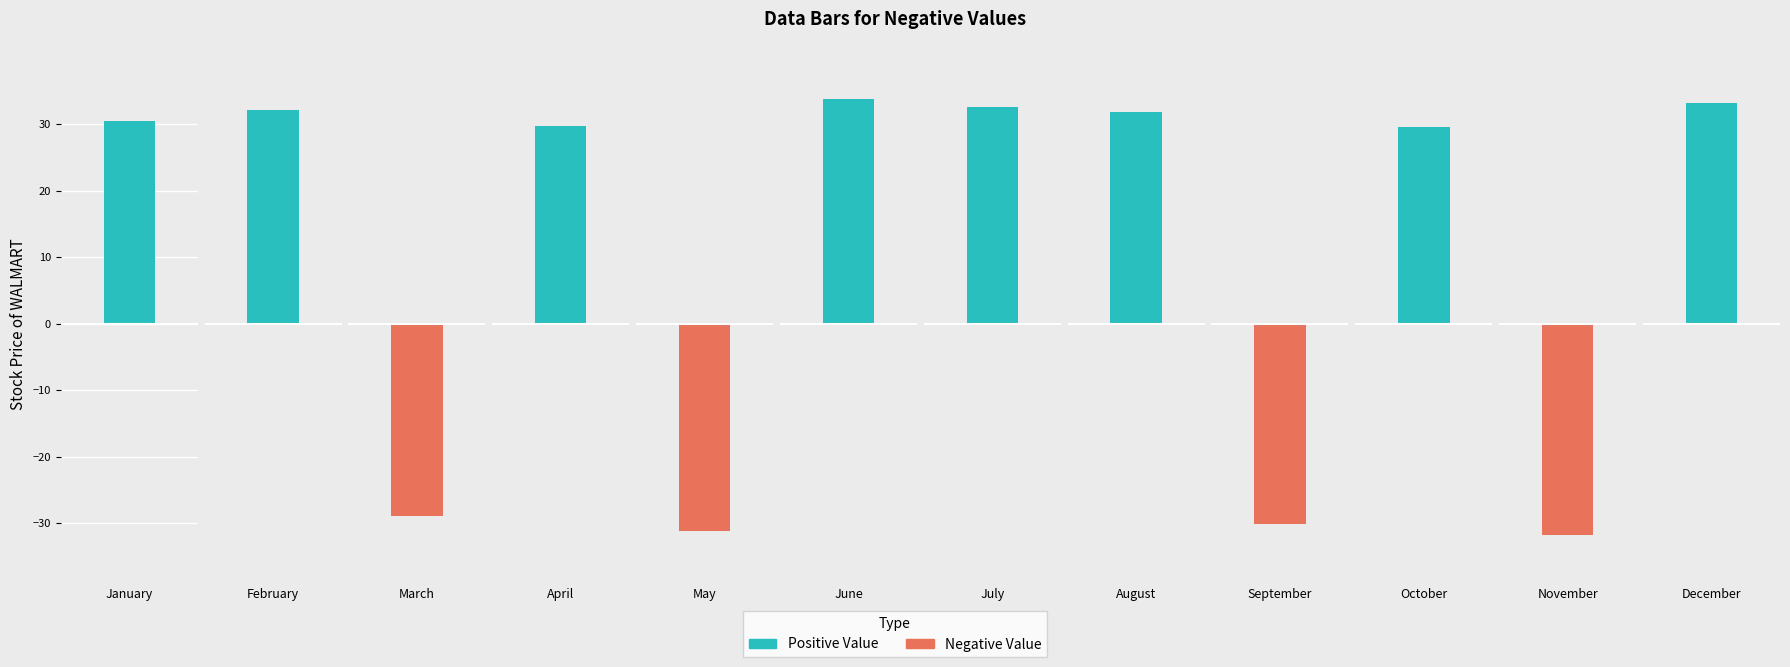

What is the value of the 5th bar from the left?

-31.2